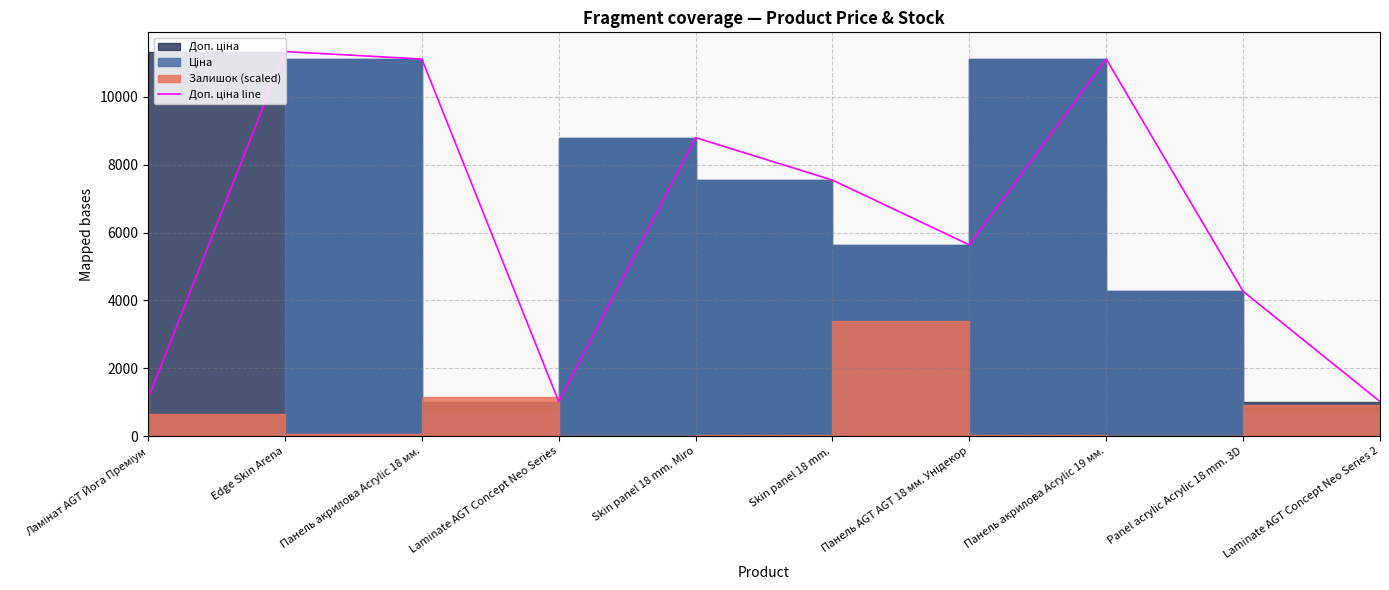

At which category does the chart reach its peak across all series?

Edge Skin Arena